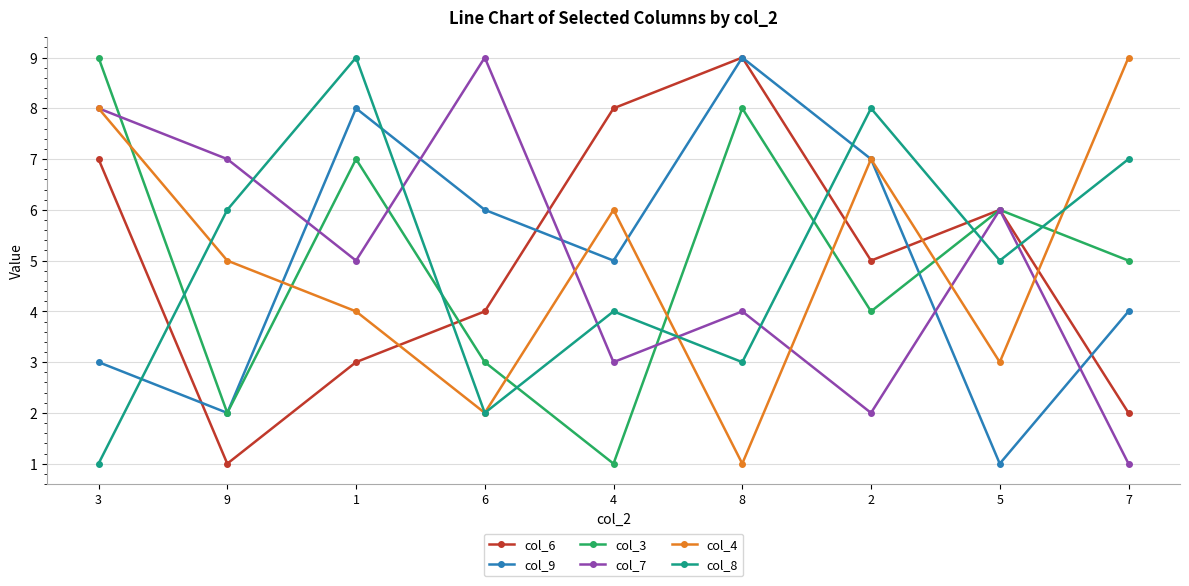

Reading right to left, extract all data points from this chart.

col_6: 2	6	5	9	8	4	3	1	7
col_9: 4	1	7	9	5	6	8	2	3
col_3: 5	6	4	8	1	3	7	2	9
col_7: 1	6	2	4	3	9	5	7	8
col_4: 9	3	7	1	6	2	4	5	8
col_8: 7	5	8	3	4	2	9	6	1